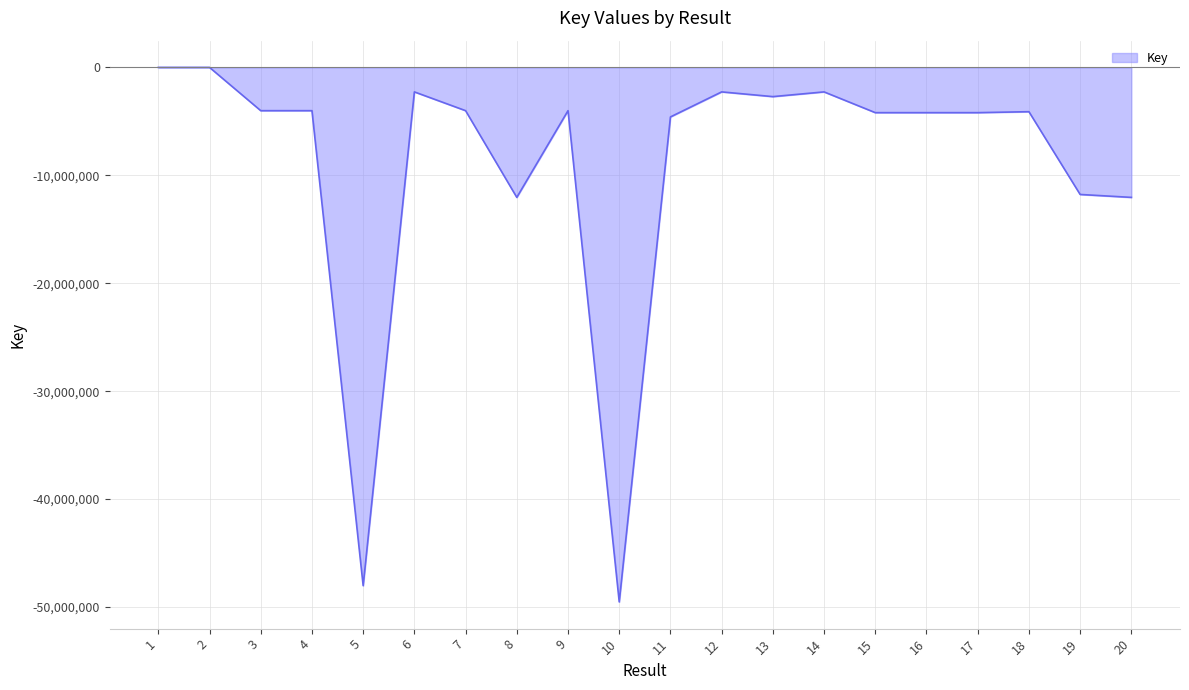

What is the sum of all values?

-180248648